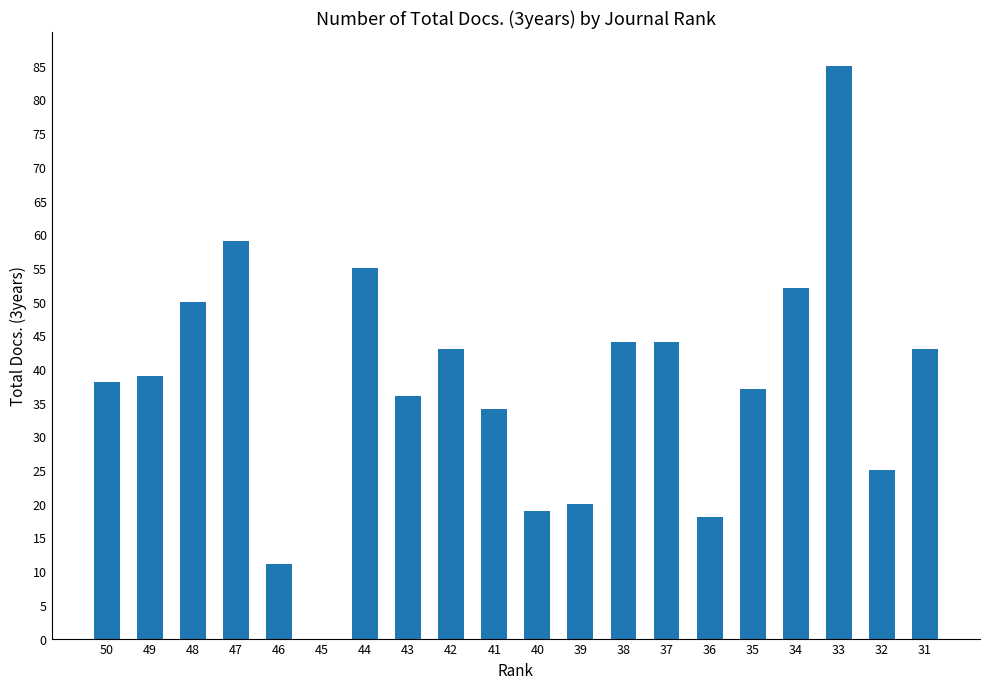

Between 31 and 41, which is larger?

31